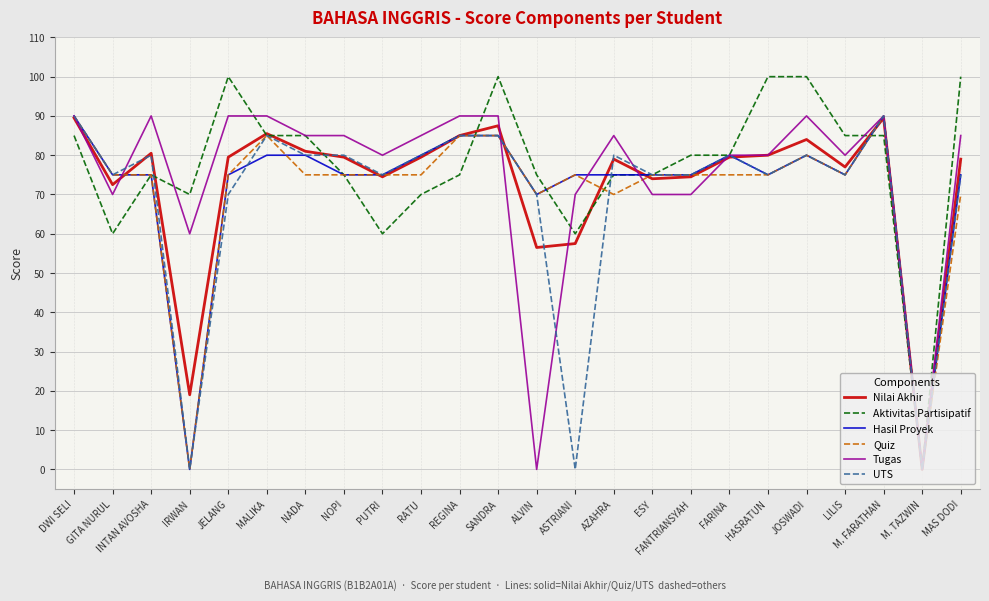

What is the spread (max minus min) of values at M. FARATHAN?

5.0